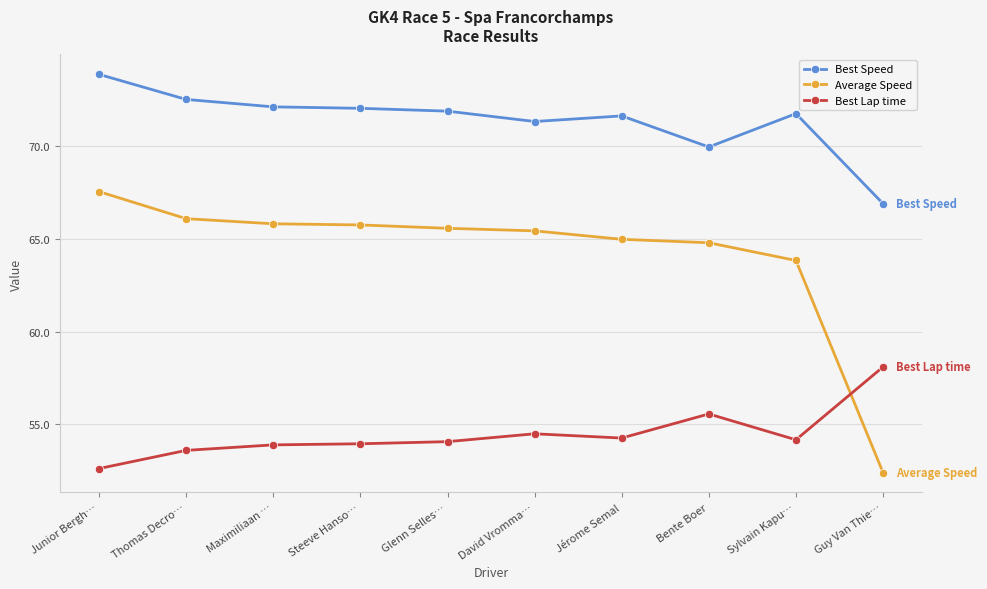

What is the difference between the highest and lowest values at Thomas Decro…?

18.9